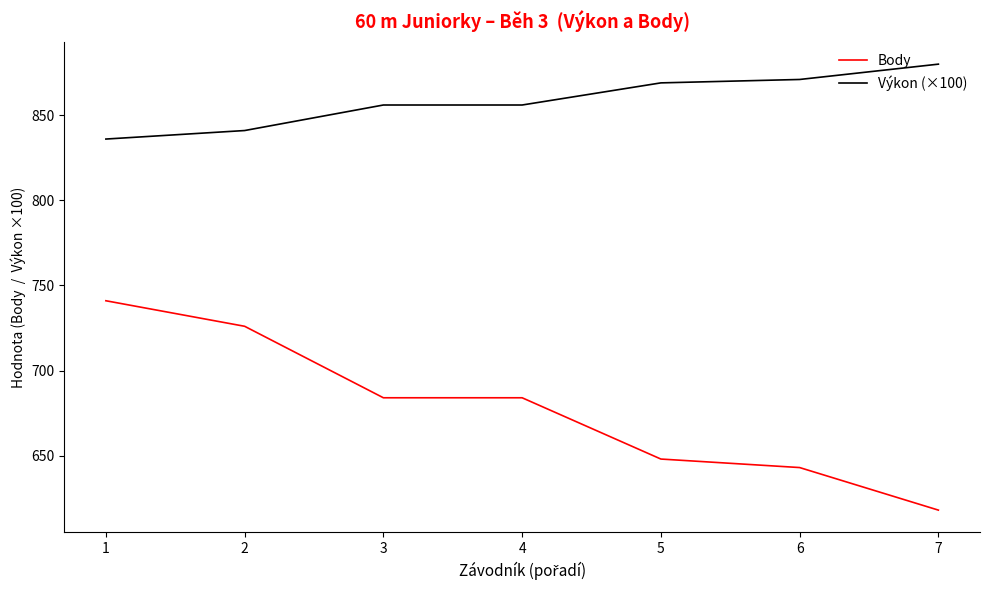

True or false: Výkon (×100) and Body intersect in this chart.

False